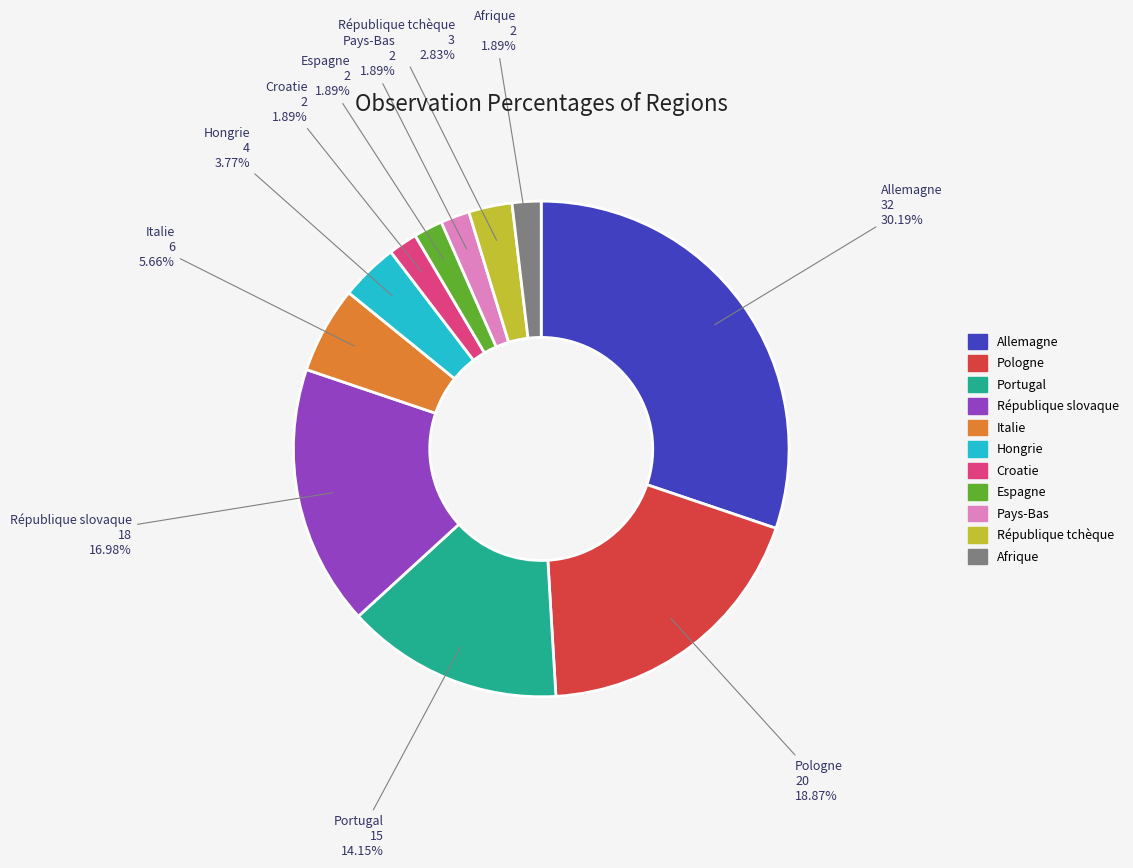

Which category has the biggest portion of the pie?

Allemagne